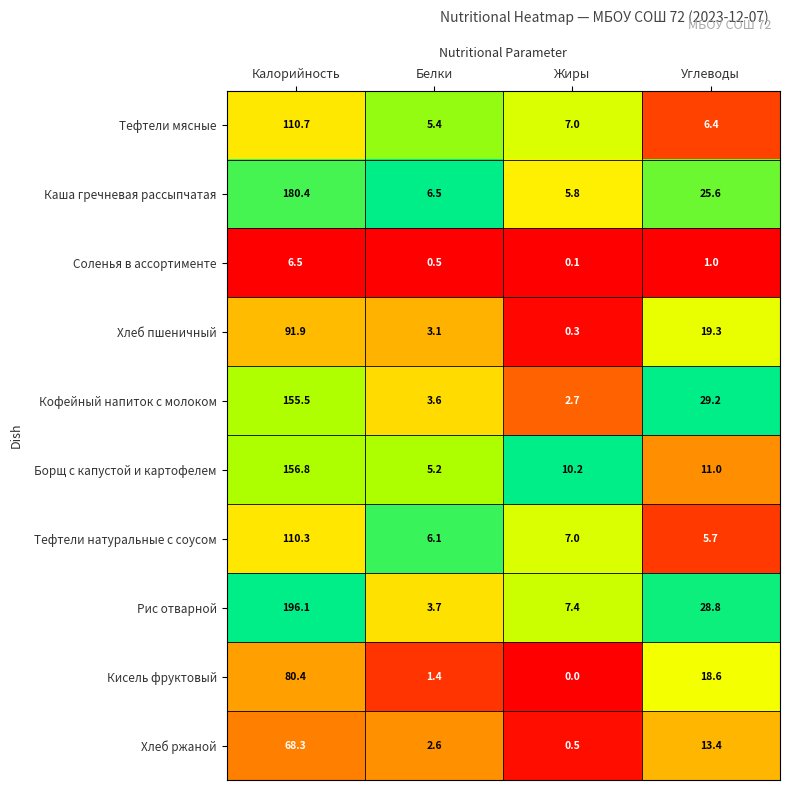

Which series has the largest total across all categories?

Рис отварной